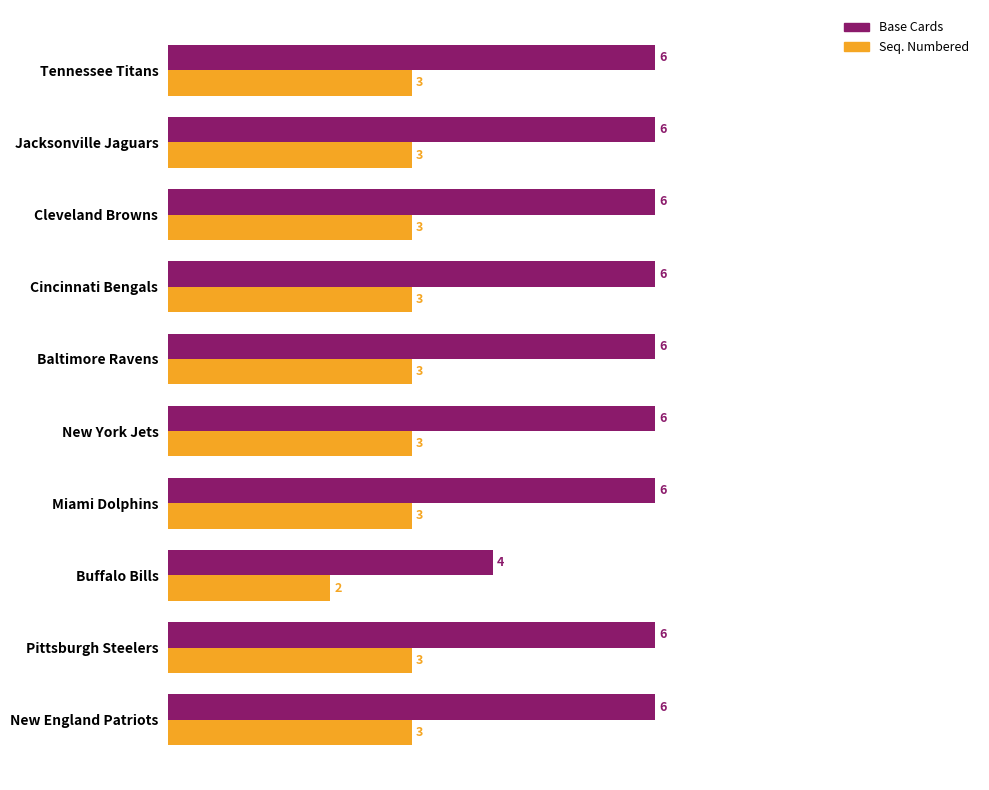

Which series has the largest range (max minus min)?

Base Cards